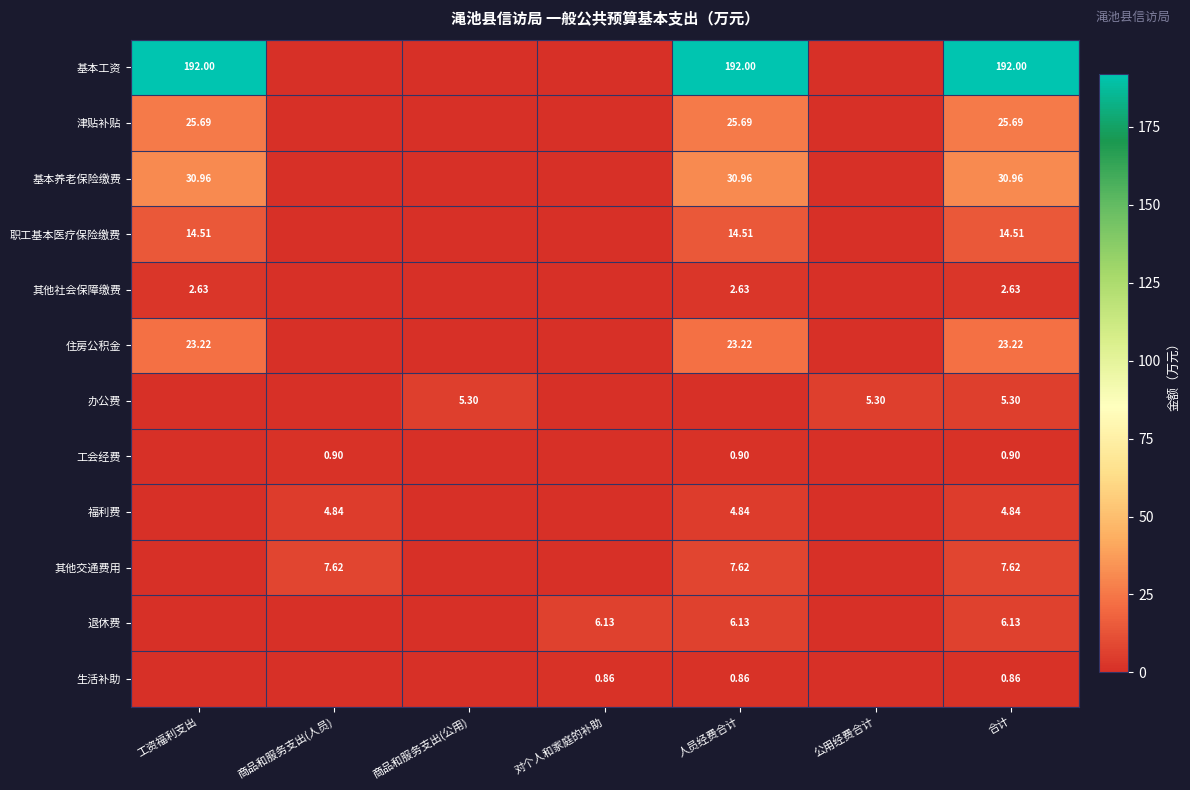

At 合计, list the series in order from largest to smallest.

基本工资, 基本养老保险缴费, 津贴补贴, 住房公积金, 职工基本医疗保险缴费, 其他交通费用, 退休费, 办公费, 福利费, 其他社会保障缴费, 工会经费, 生活补助